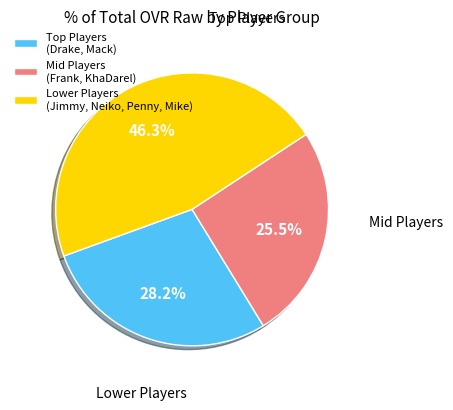

Between Mid Players (Frank, KhaDarel) and Lower Players (Jimmy, Neiko, Penny, Mike), which is larger?

Lower Players (Jimmy, Neiko, Penny, Mike)